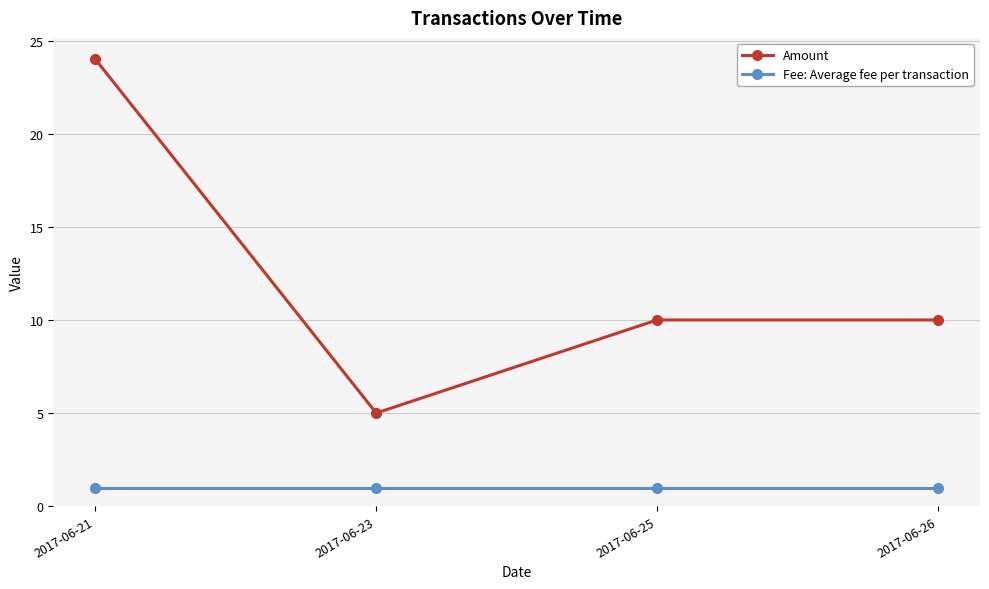

What is the difference between the highest and lowest values at 2017-06-21?

23